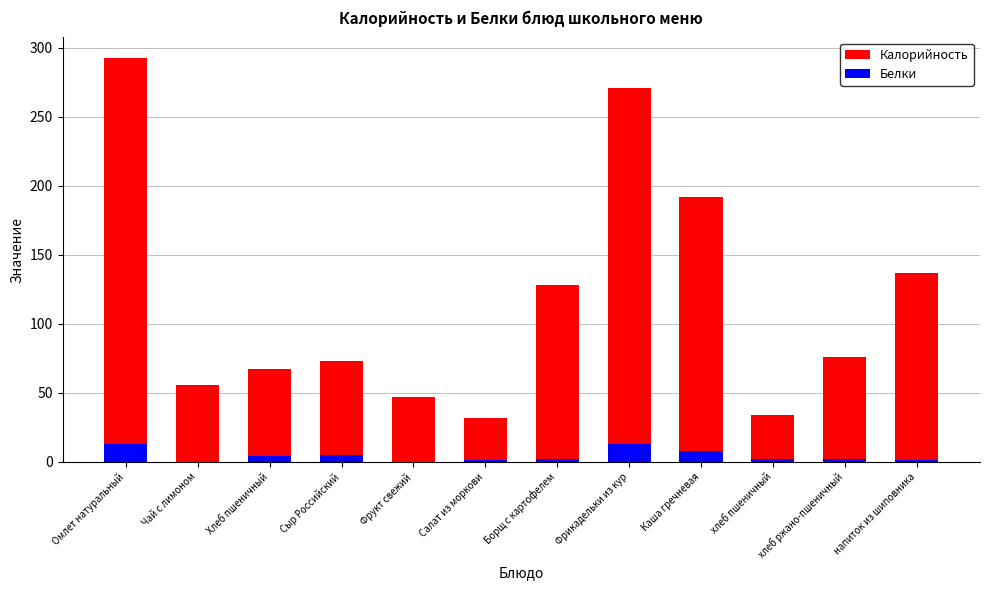

At how many categories does at least one series exceed 61?

8